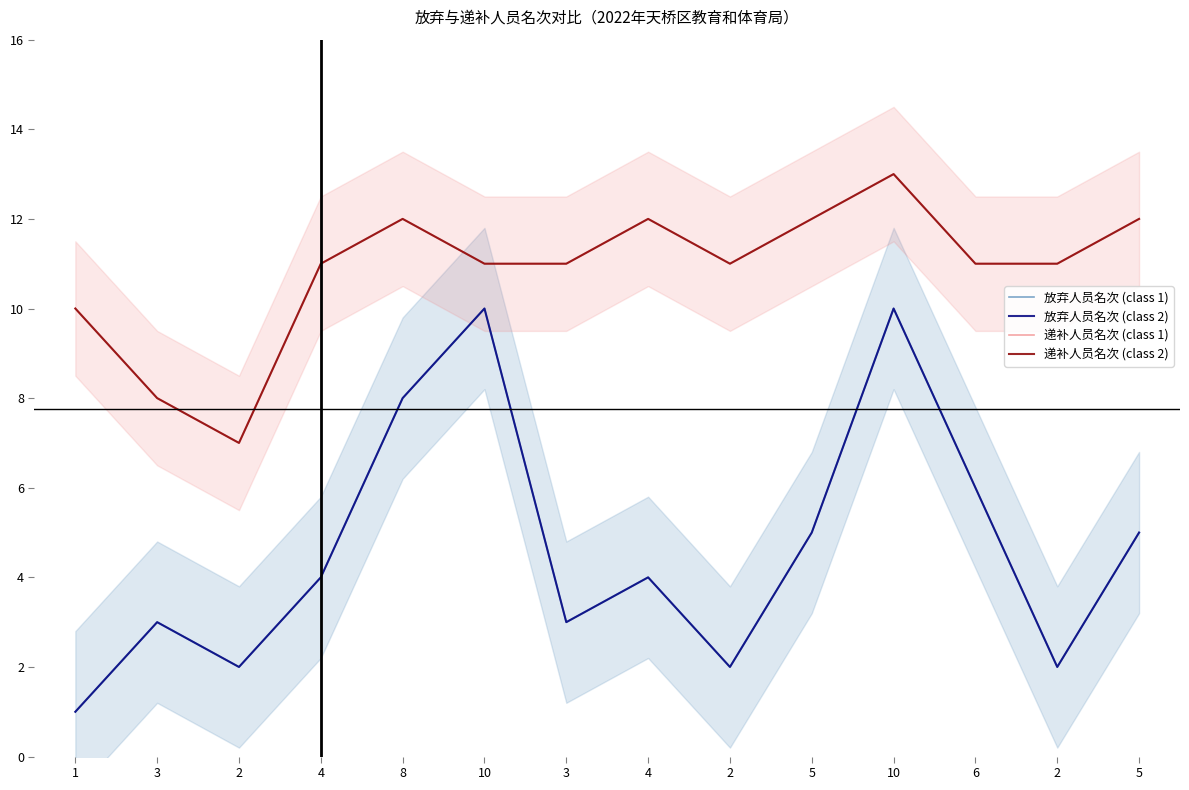

What is the label of the 5th point from the left?

8